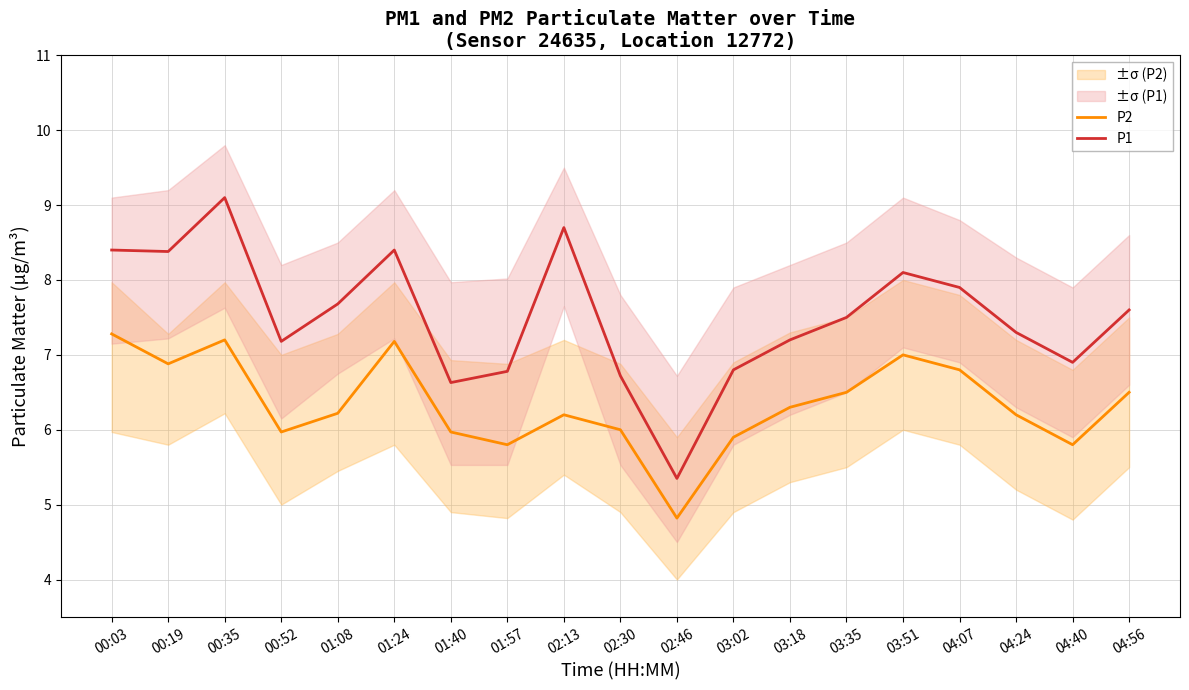

What is the smallest value displayed?

4.8